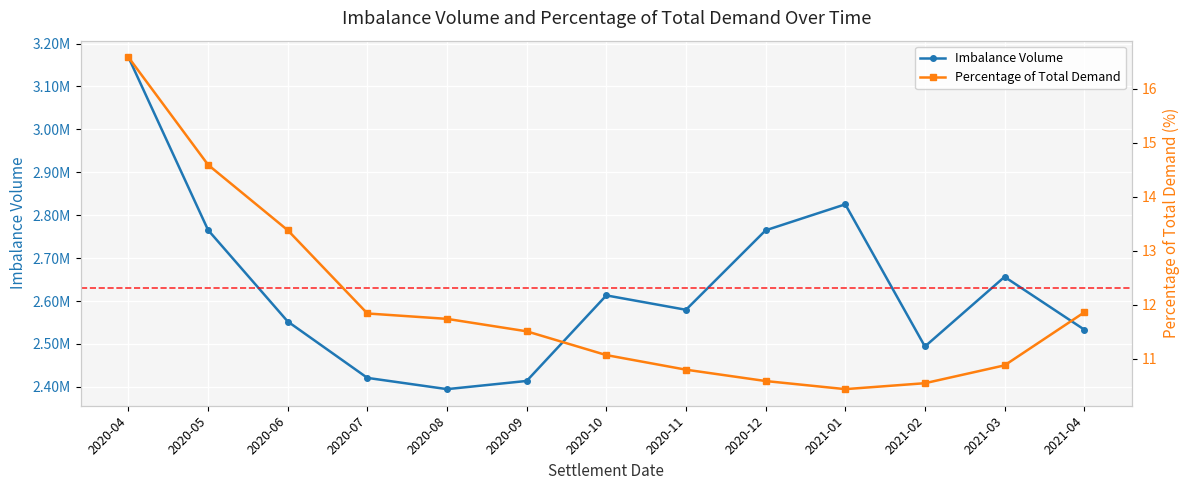

The value of Percentage of Total Demand at 2020-09 is 6.8. True or false?

False